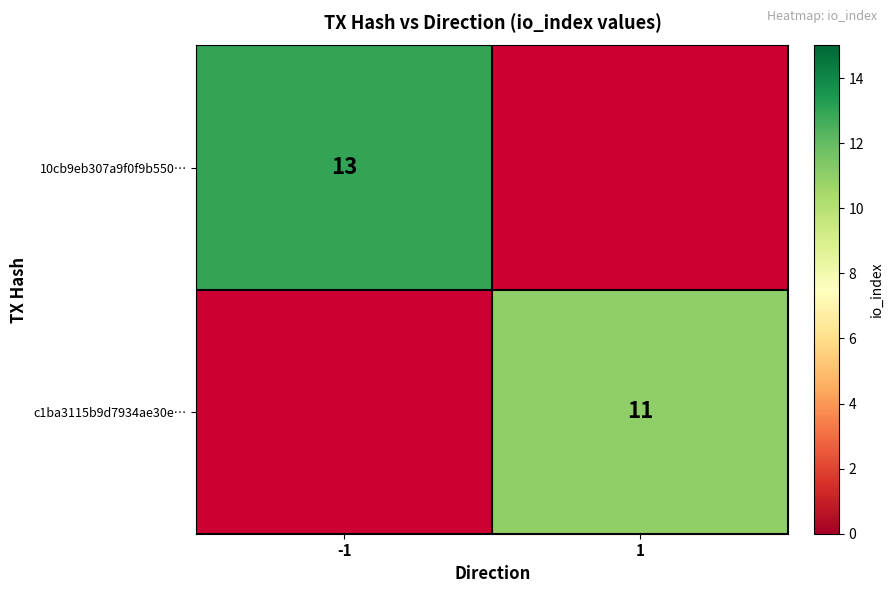

Is it true that 10cb9eb307a9f0f9b550… equals 19 at -1?

False